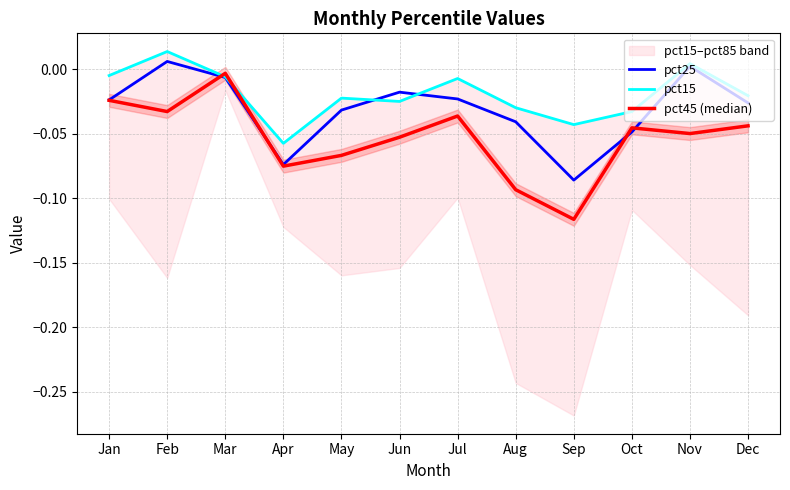

Which series has the widest spread of values?

pct45 (median)